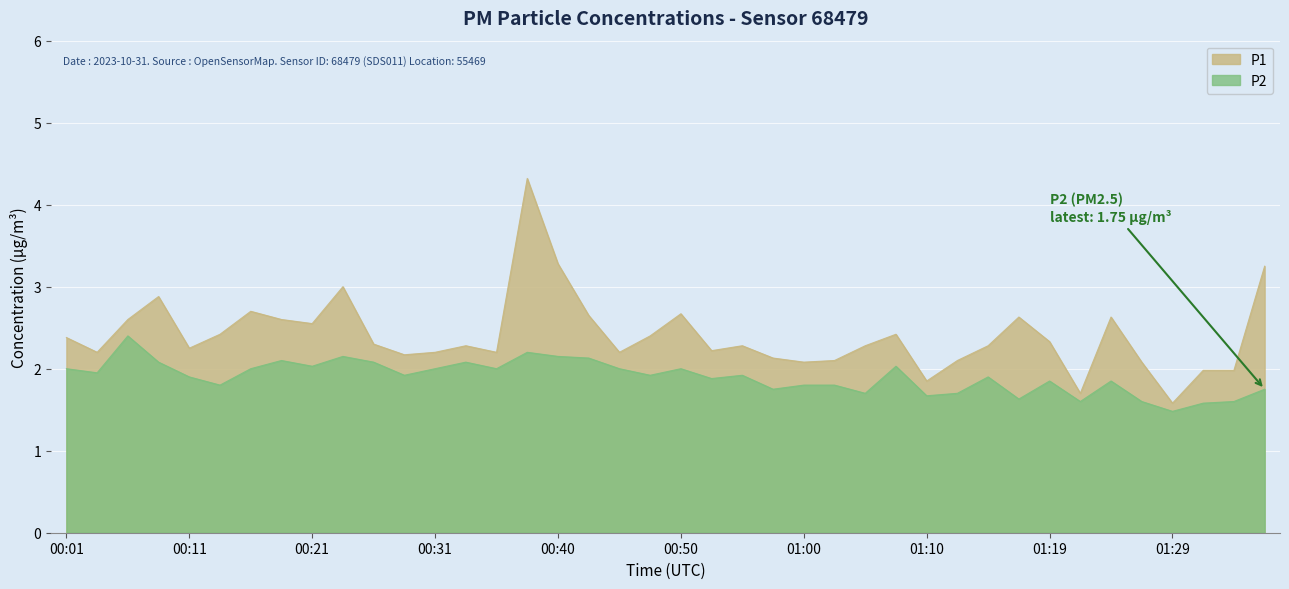

At which category does P2 reach its first local peak?

00:06